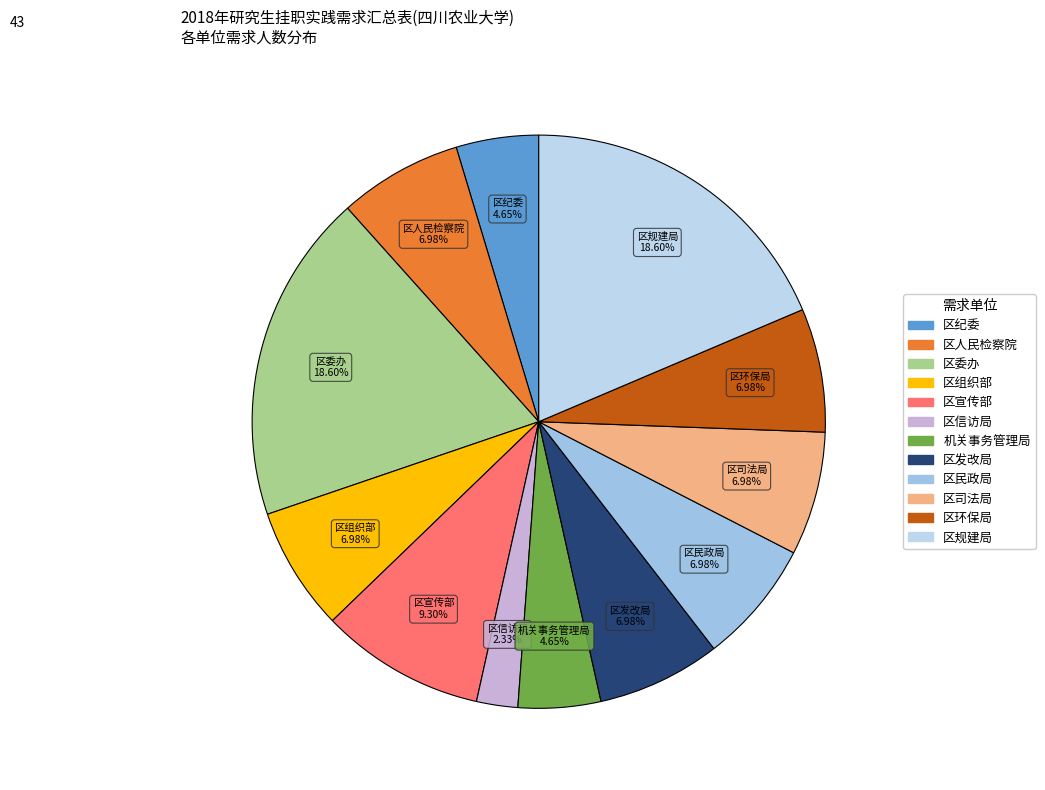

To the nearest percent, what is the difference between the largest and smallest slice percentages?

16%